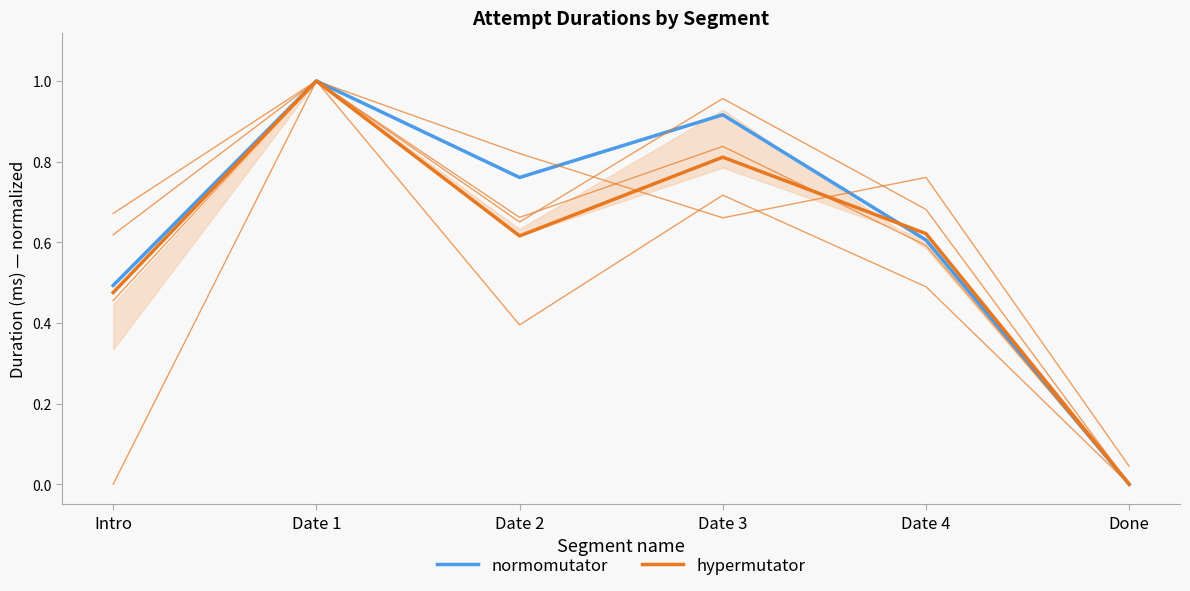

True or false: hypermutator has more than 0 interior local peaks.

True